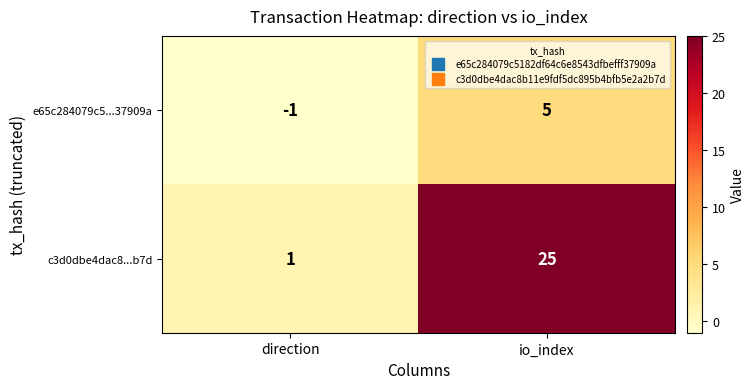

What is the sum of the c3d0dbe4dac8...b7d values at direction and io_index?

26